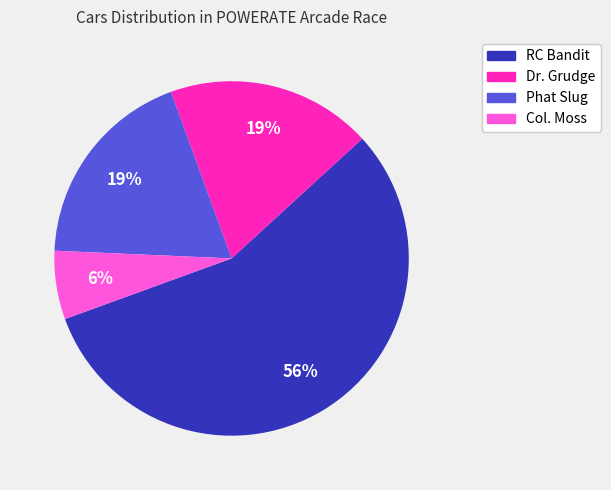

To the nearest percent, what is the average slice percentage?

25%